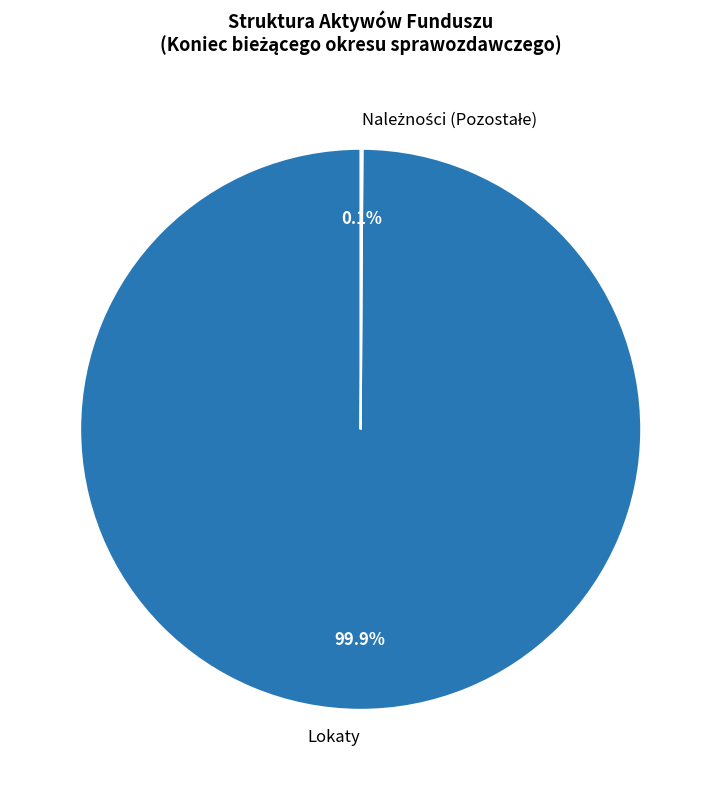

What is the largest slice in the pie chart?

Lokaty